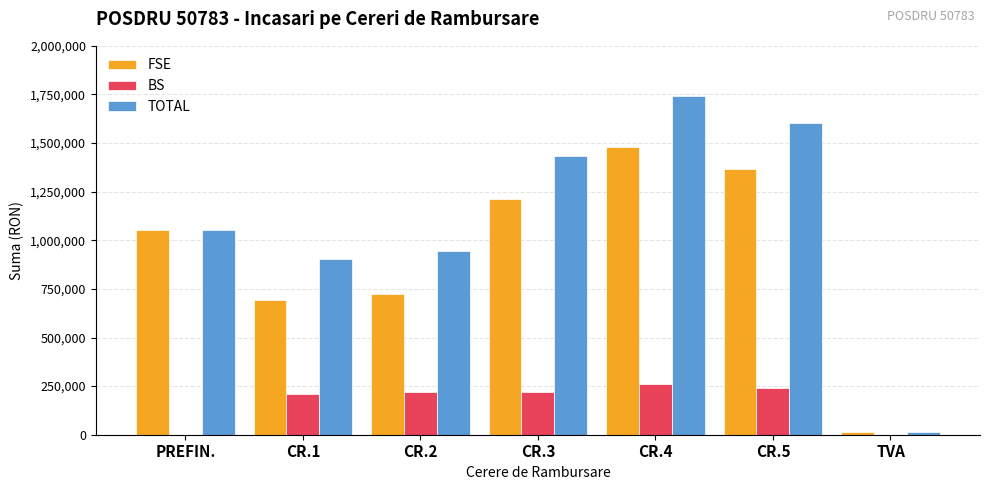

Is the value of FSE at CR.3 greater than the value of BS at CR.5?

Yes